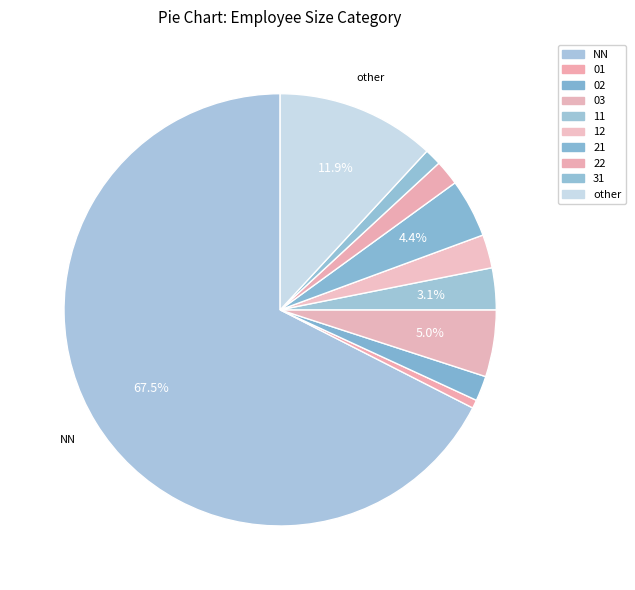

What percentage is the 01 slice, to the nearest percent?

1%